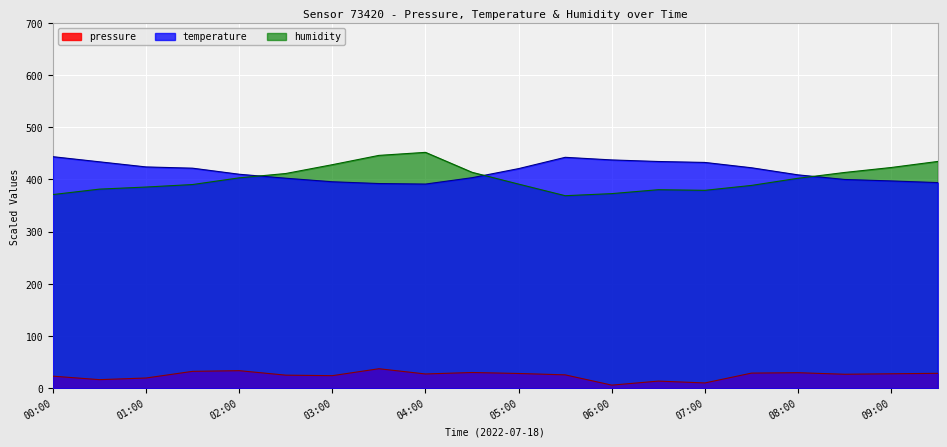

What is the label of the 3rd point from the right?

08:30